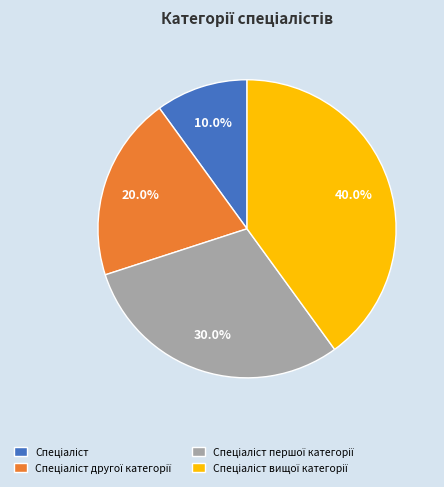

How many segments does this pie chart have?

4